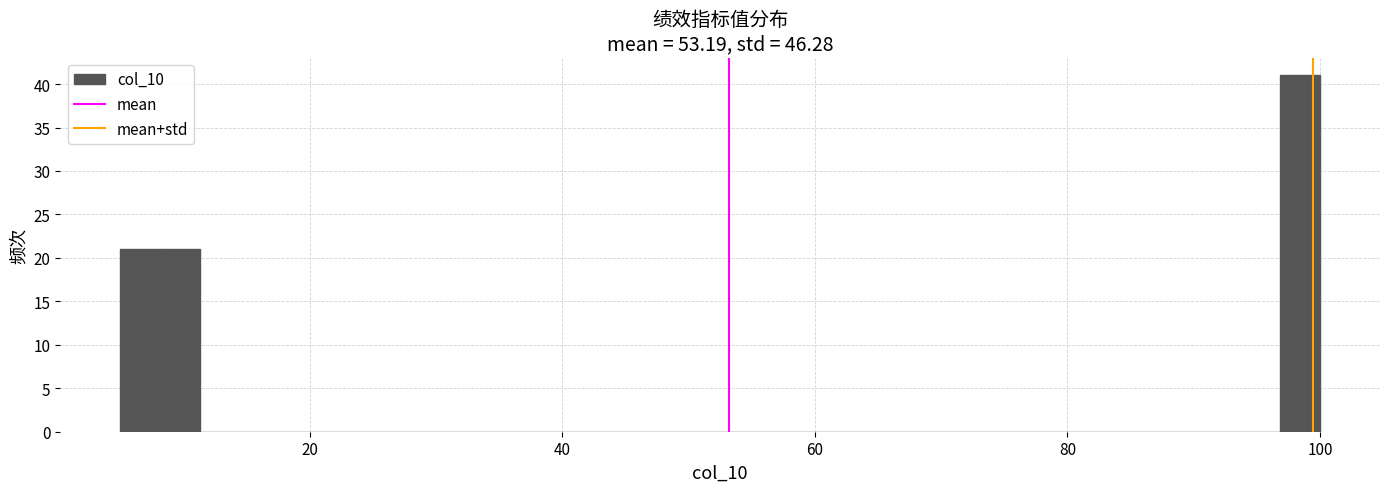

Around what value on the x-axis is the tallest bar? Give the approximate position of its centre, as read against the axis.

98